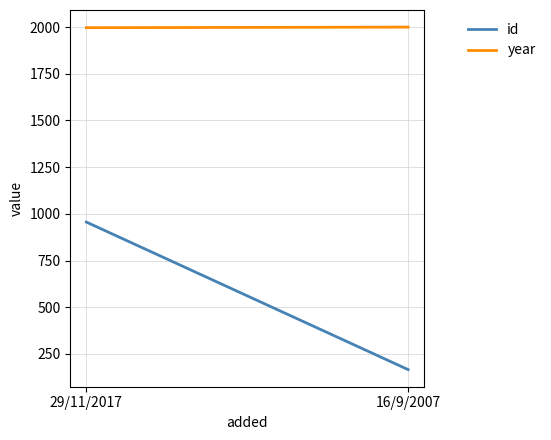

What is the label of the 2nd point from the right?

29/11/2017